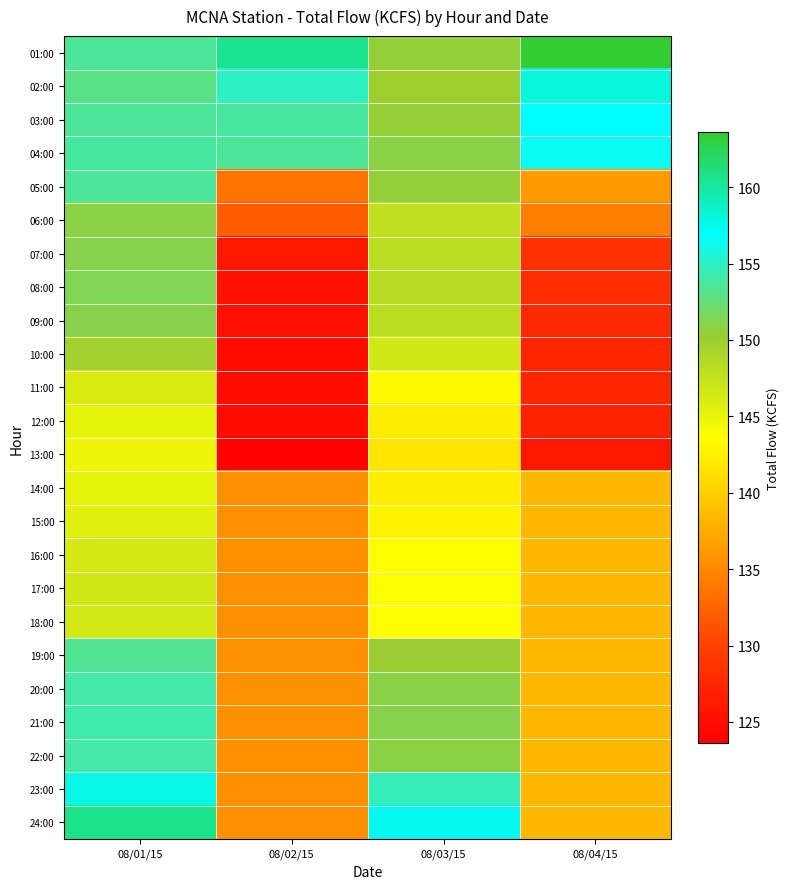

Count the number of data series in this chart.

24